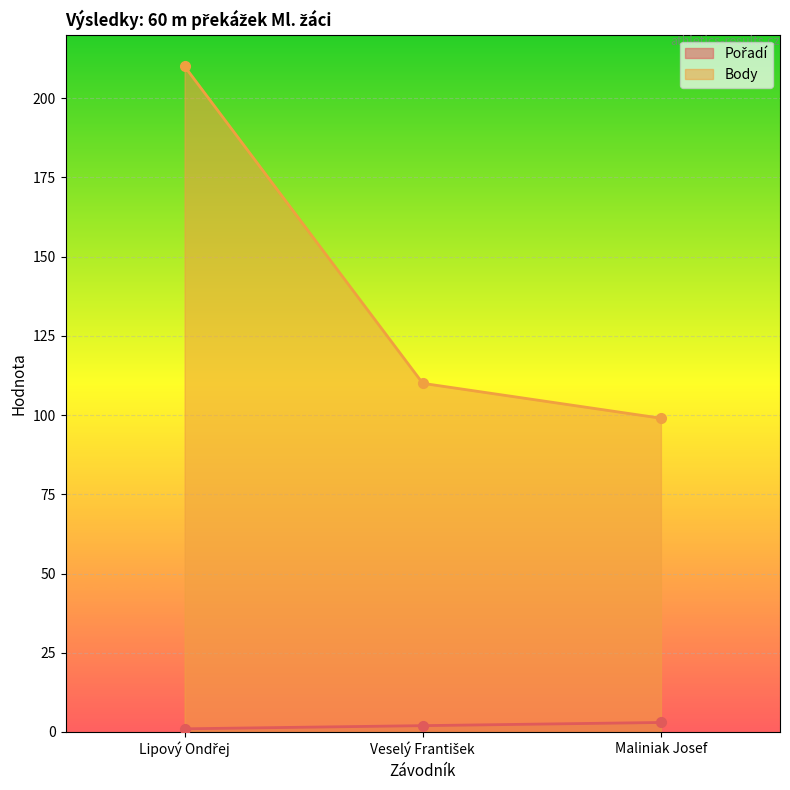

What is the smallest value displayed?

1